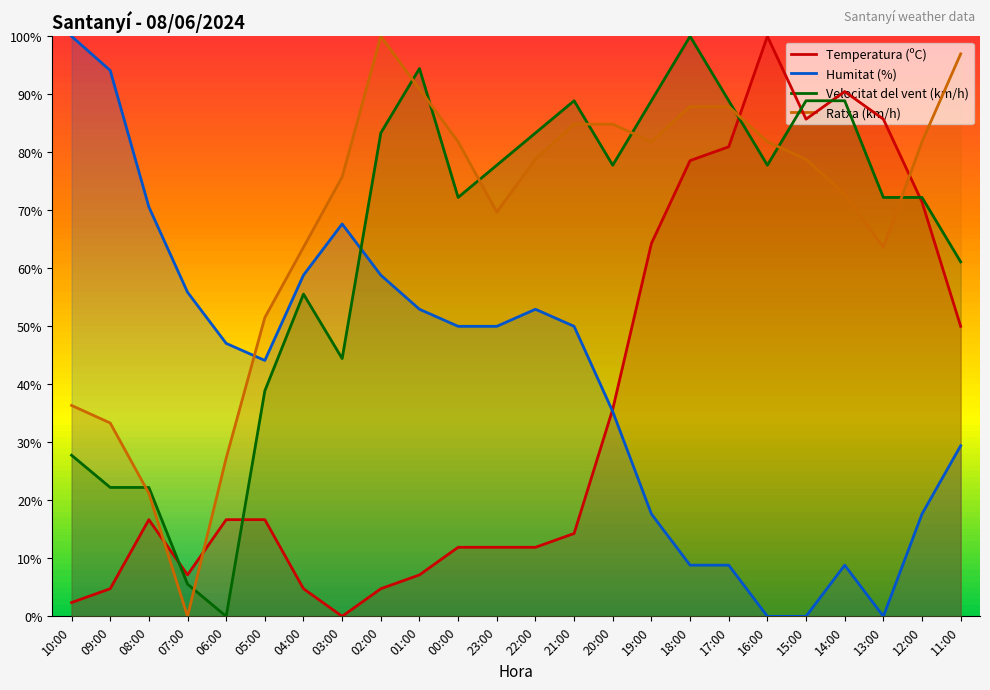

Rank the series at 20:00 from highest to lowest value.

Ratxa (km/h), Velocitat del vent (km/h), Temperatura (ºC), Humitat (%)